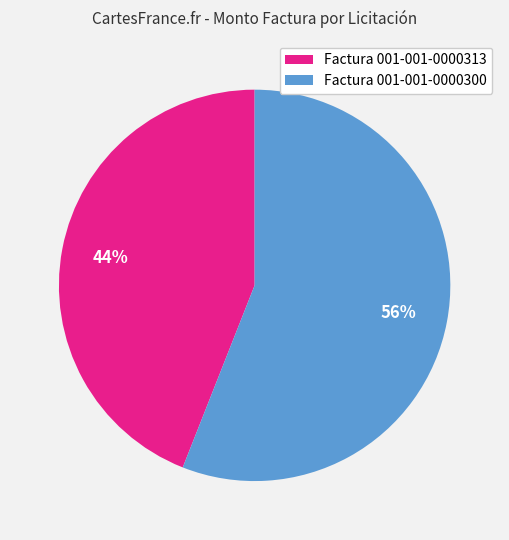

Is there any slice that represents more than half of the pie?

Yes